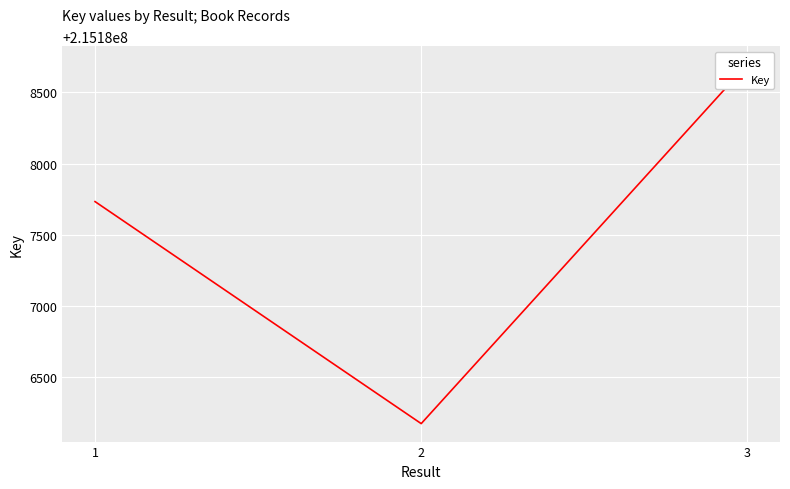

Which has a higher value, 3 or 2?

3